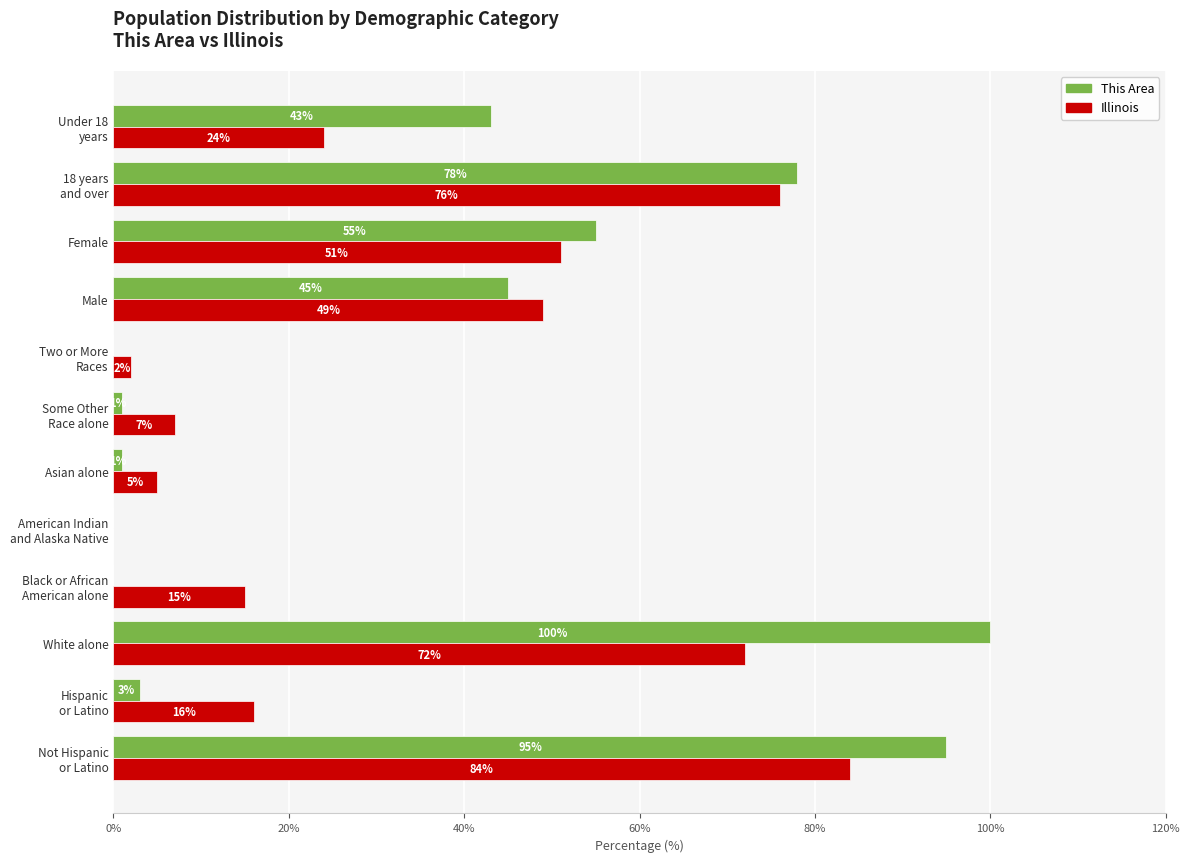

How many data points does each series have?

12